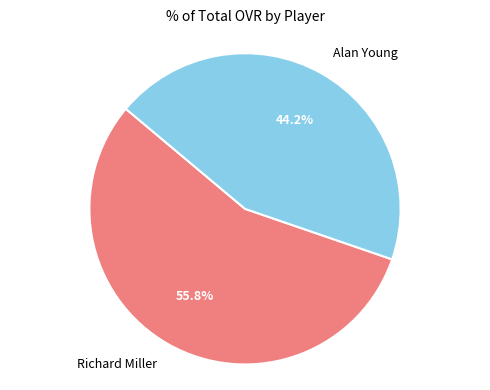

The Alan Young slice represents 44% of the pie. True or false?

True